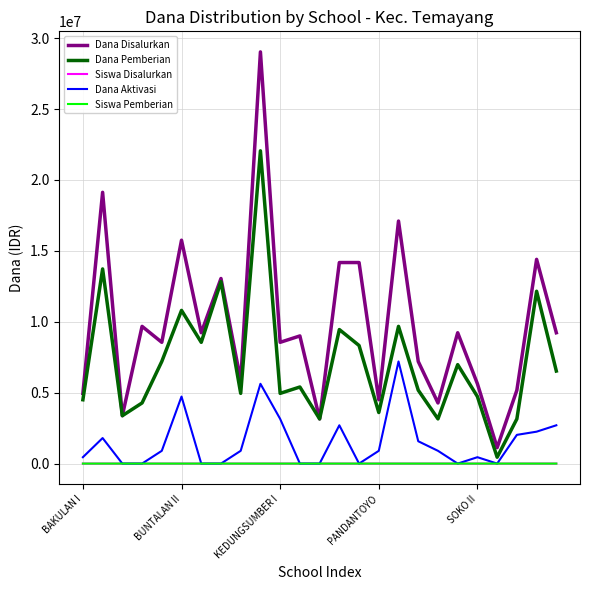

What is the maximum value shown in the chart?

29025000